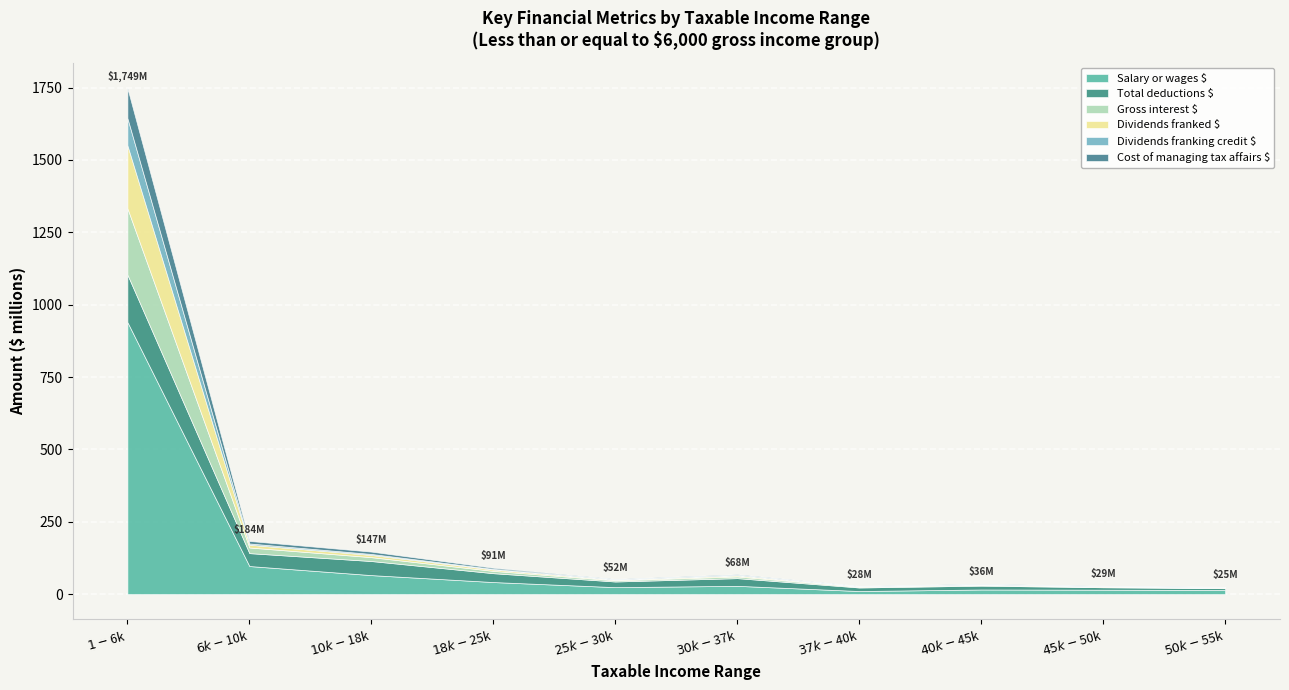

What is the spread (max minus min) of values at i. $30,001 to $37,000?

26923733